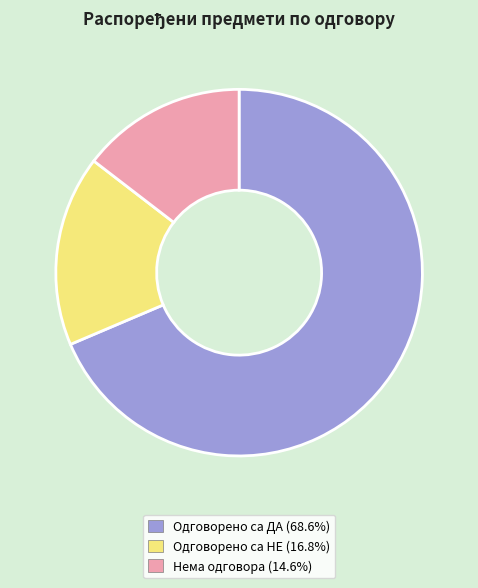

Is there any slice that represents more than half of the pie?

Yes